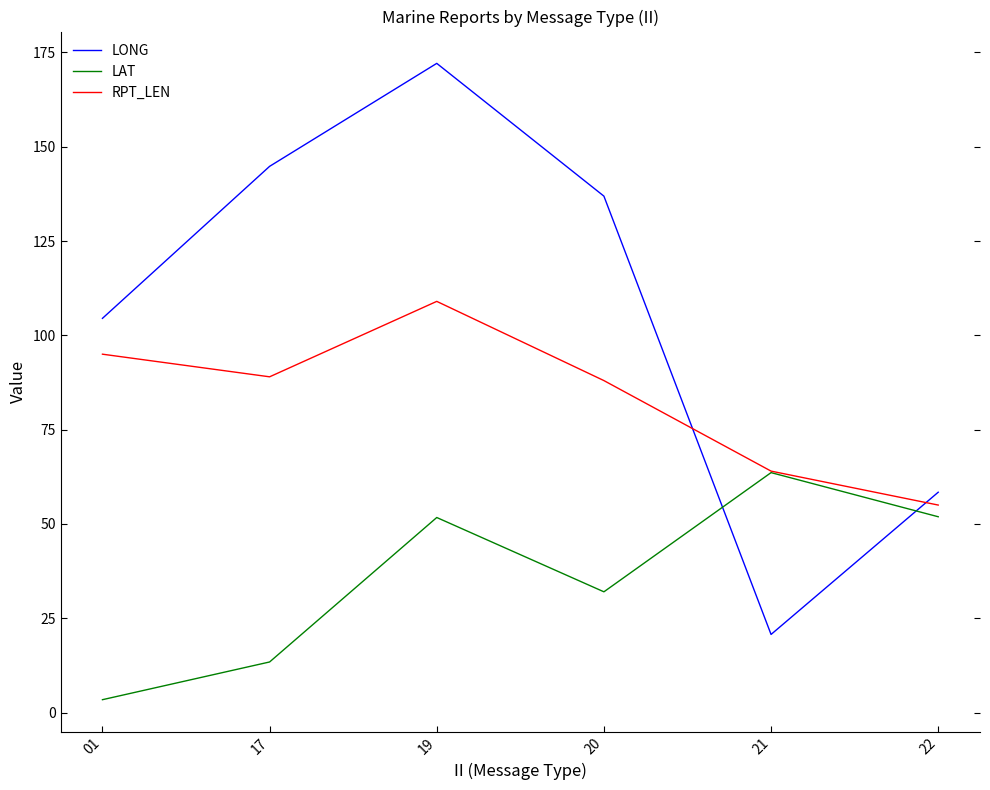

How many times do LONG and RPT_LEN cross each other?

2